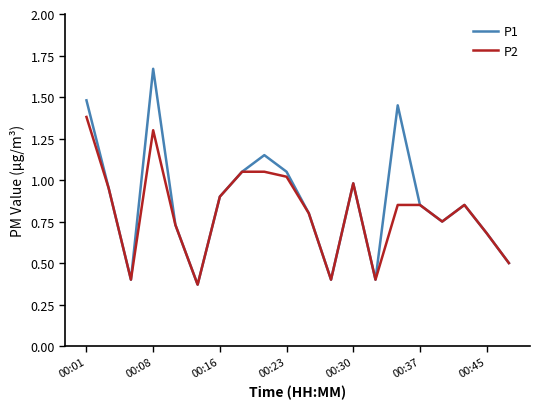

At how many categories does at least one series exceed 0?

20